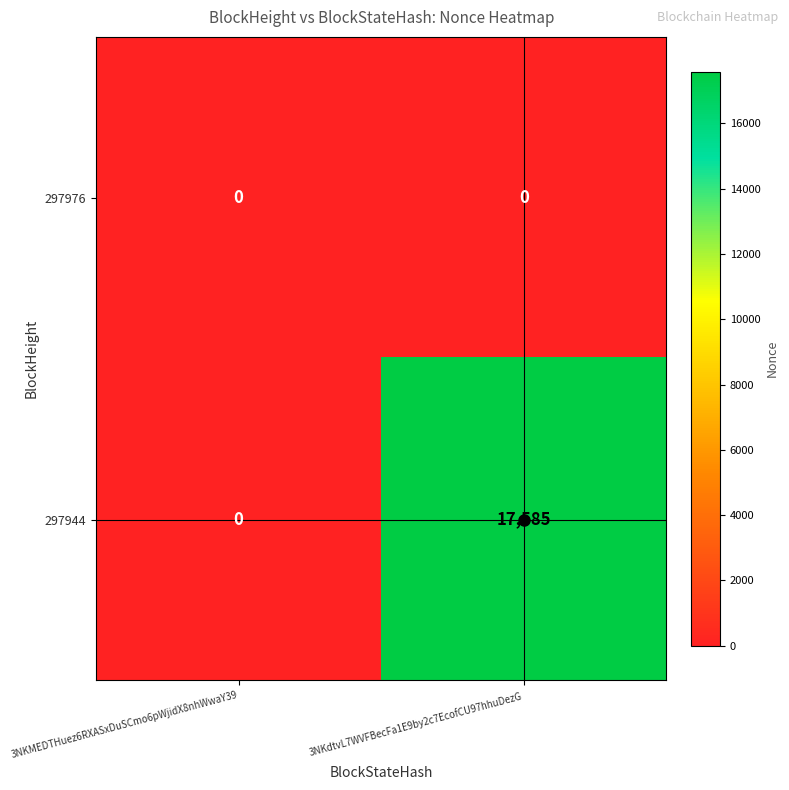

At how many categories does at least one series exceed 3069?

1